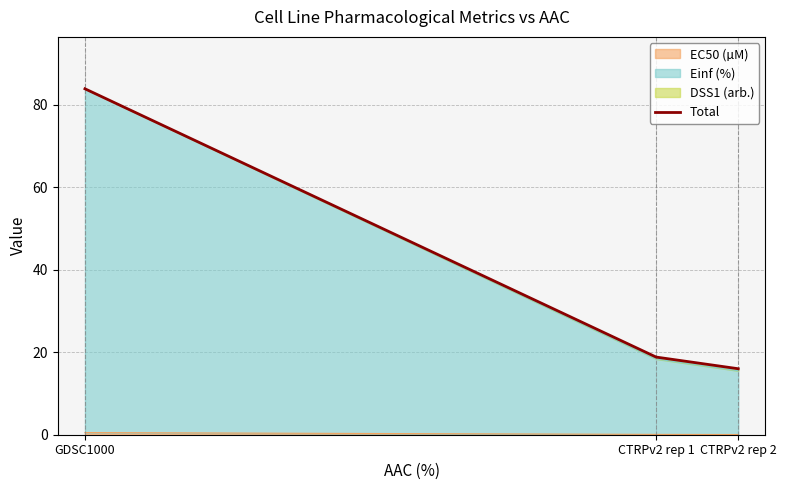

The chart shows a value of 26.9 at CTRPv2 rep 1. True or false?

False